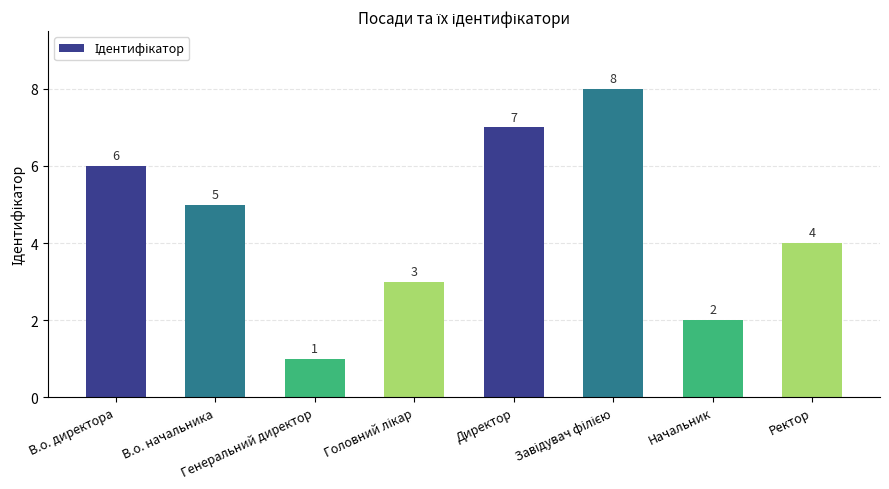

Reading right to left, list all the values displayed in this chart.

4	2	8	7	3	1	5	6